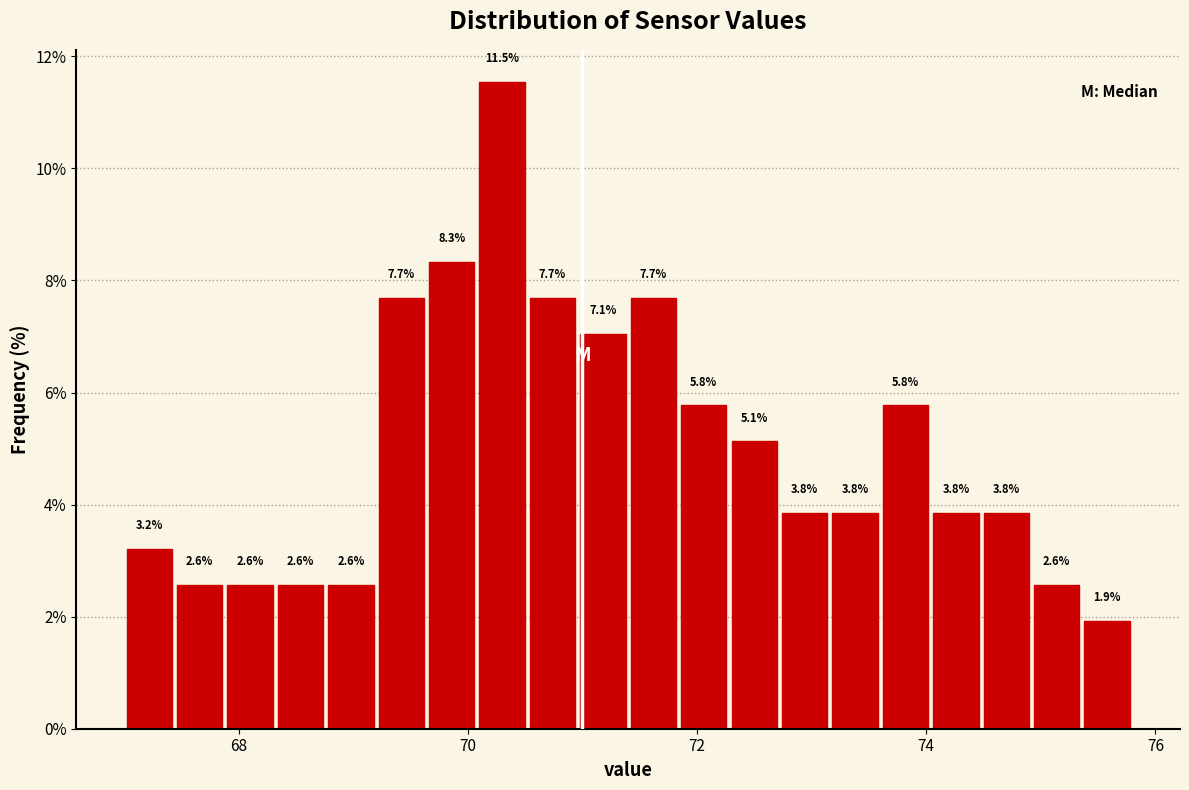

Around what value on the x-axis is the tallest bar? Give the approximate position of its centre, as read against the axis.

70.4